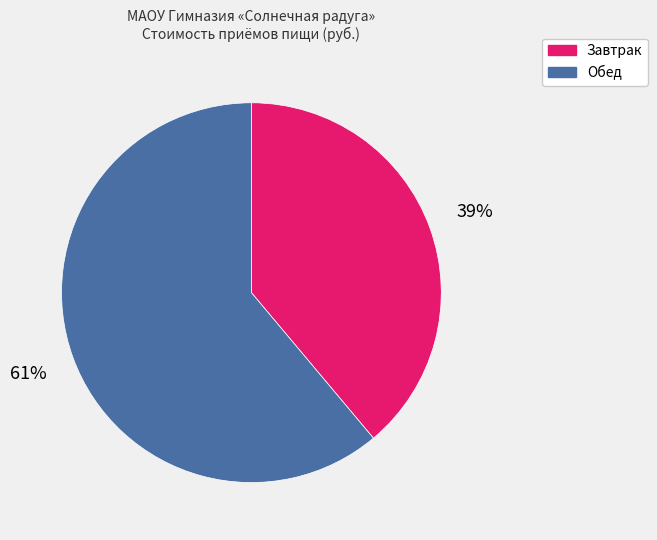

Which slice is the largest?

Обед